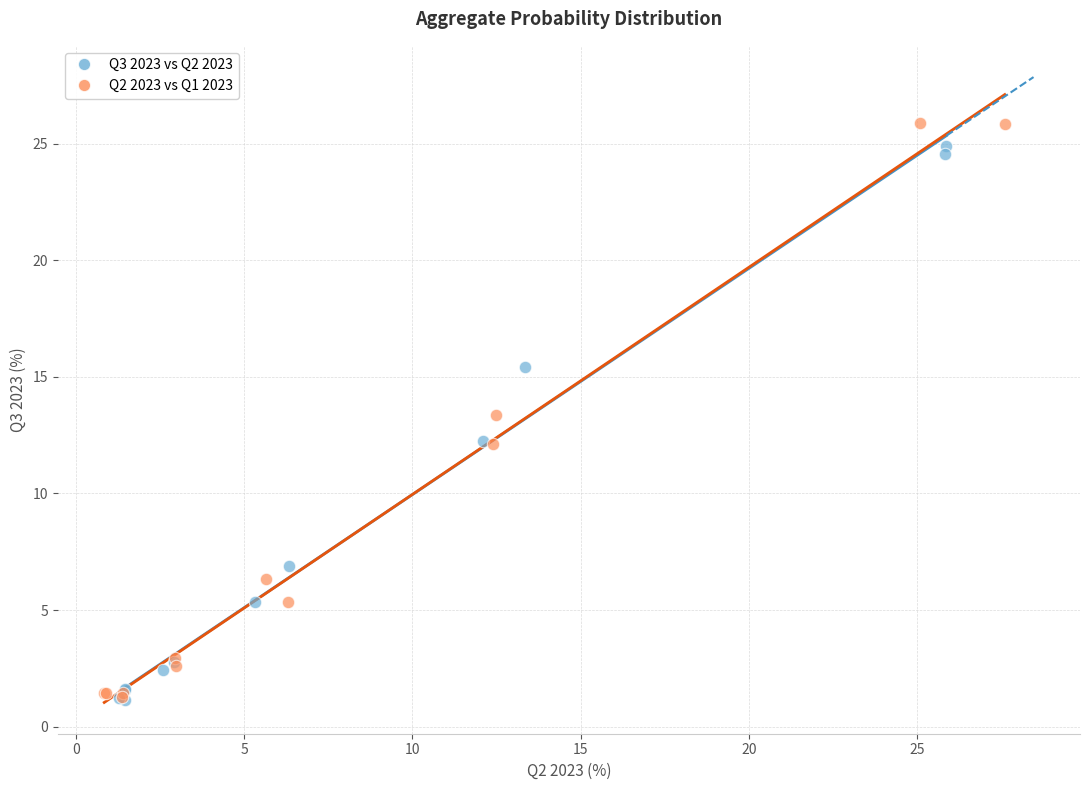

Which series has the widest spread of Y values?

Q2 2023 vs Q1 2023